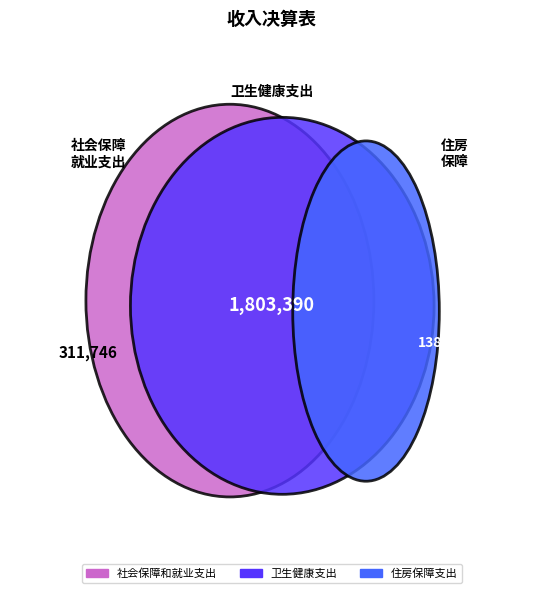

Is 住房保障支出 the majority of the pie?

No